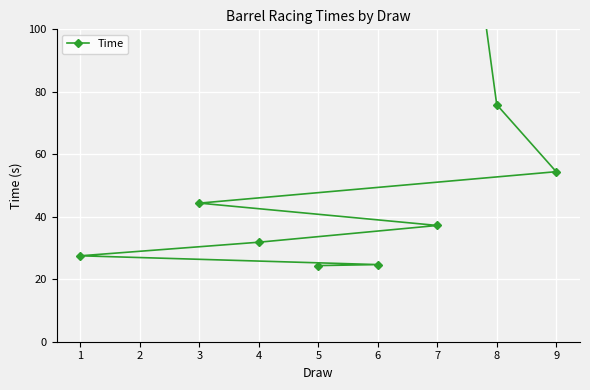

Which category has the lowest value across all series?

5